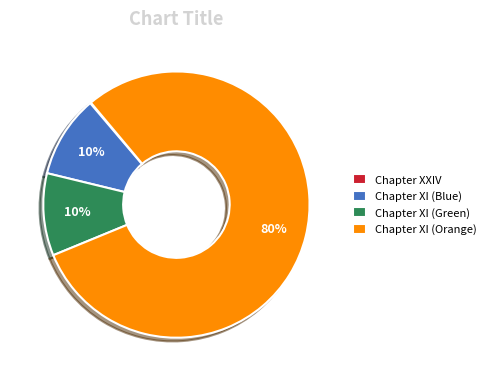

Do Chapter XI (Green) and Chapter XI (Blue) together represent more than half of the pie?

No